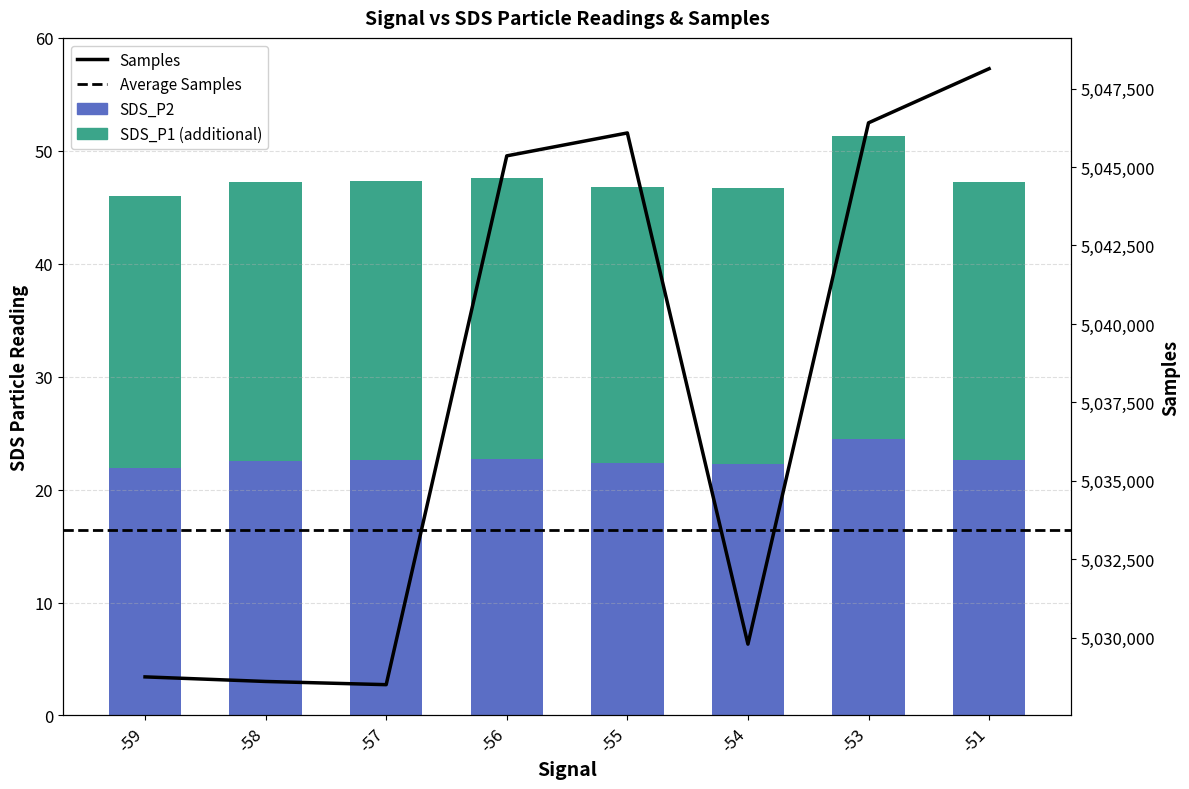

What is the sum of all SDS_P2 values?

181.6